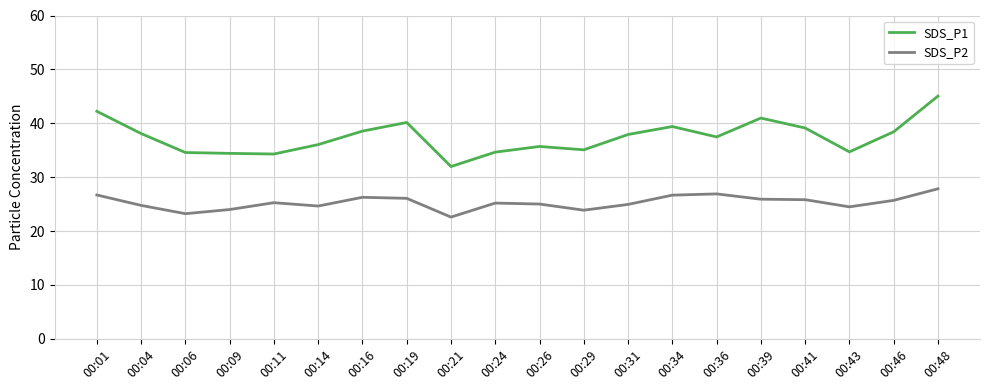

The SDS_P1 series shows 16.7 at 00:29. True or false?

False